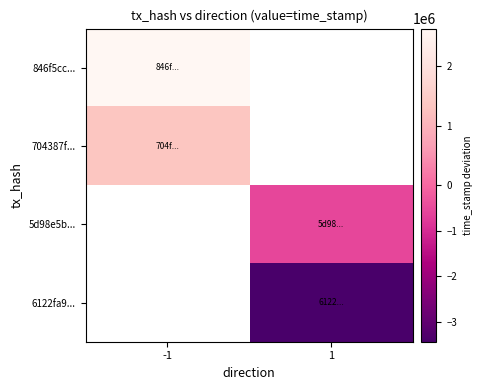

How many data points in 6122fa9... are less than -3431028?

1